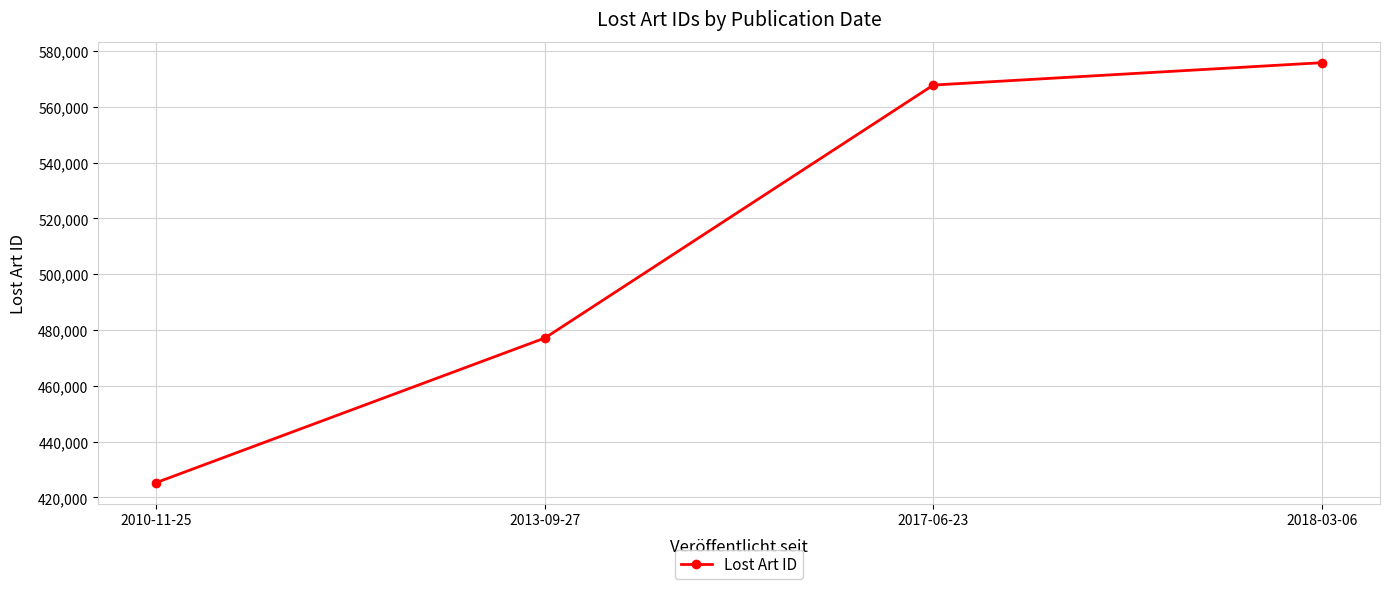

Which has a higher value, 2017-06-23 or 2018-03-06?

2018-03-06